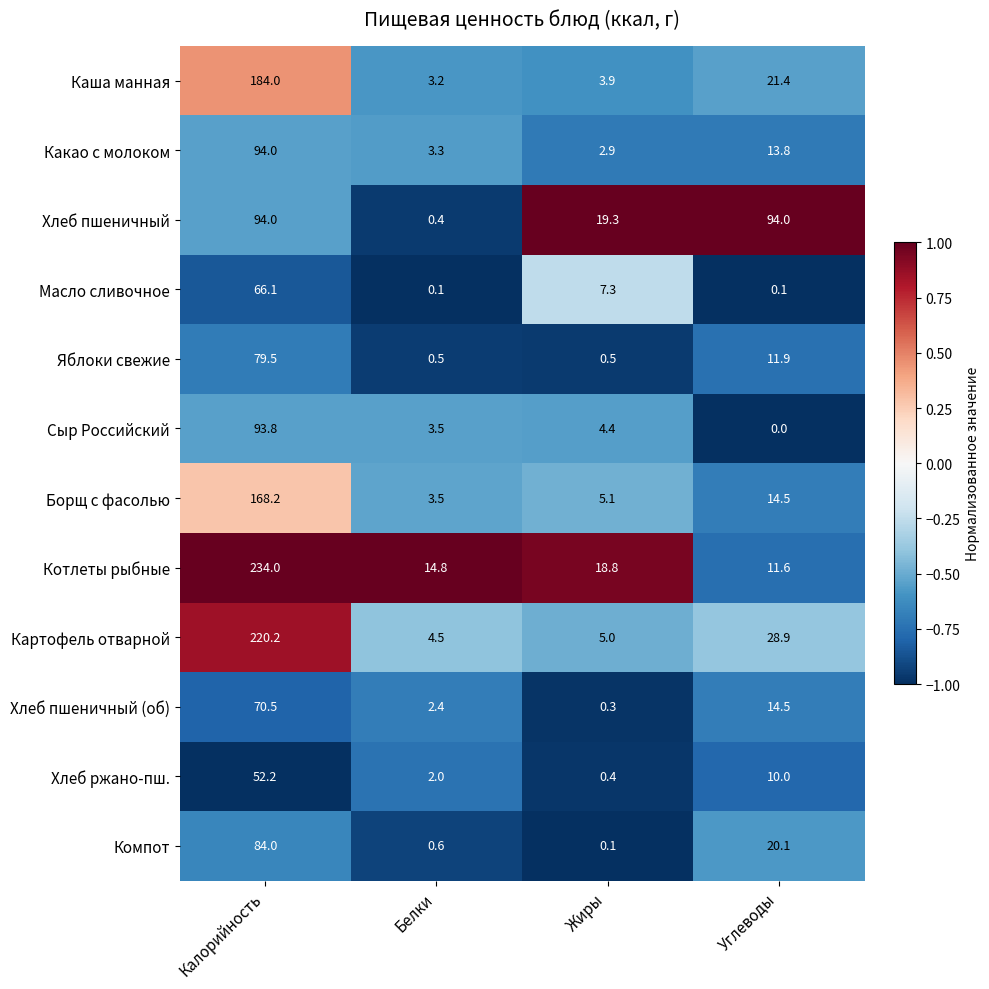

What is the maximum value shown in the chart?

234.0